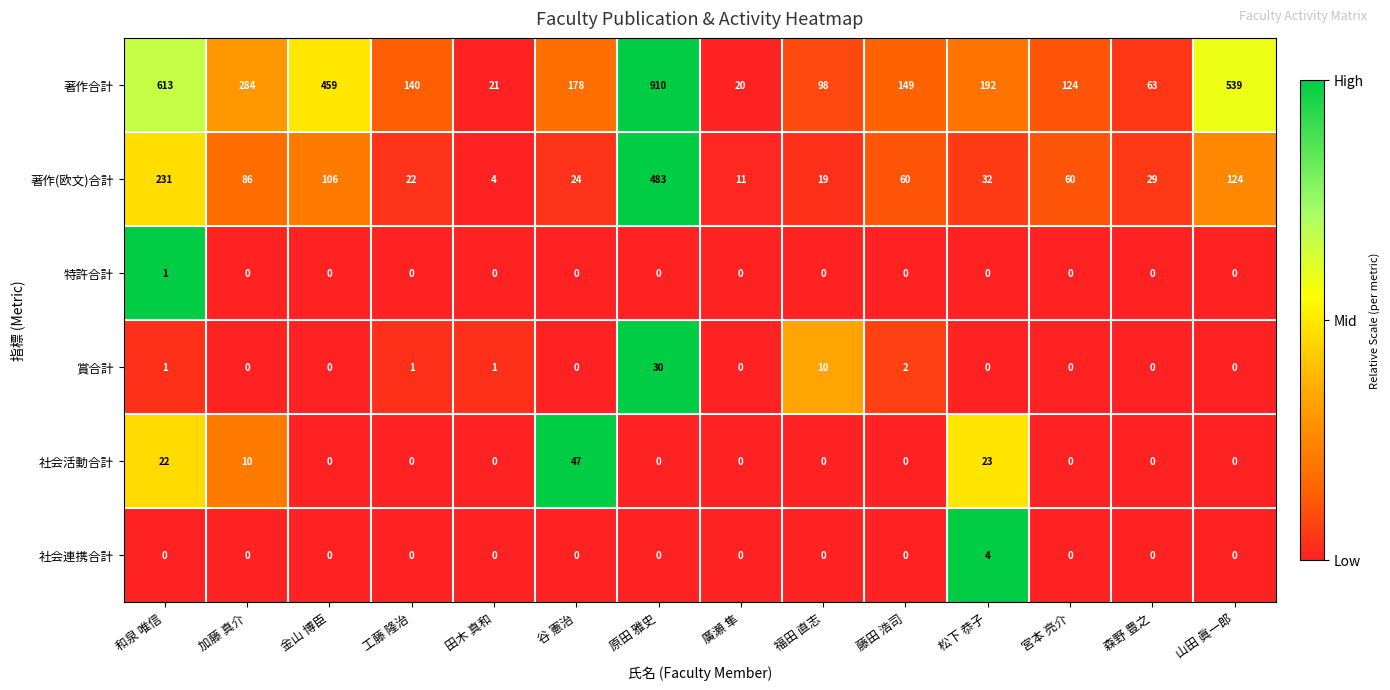

Between 工藤 隆治 and 森野 豊之, which series saw the biggest shift?

著作合計